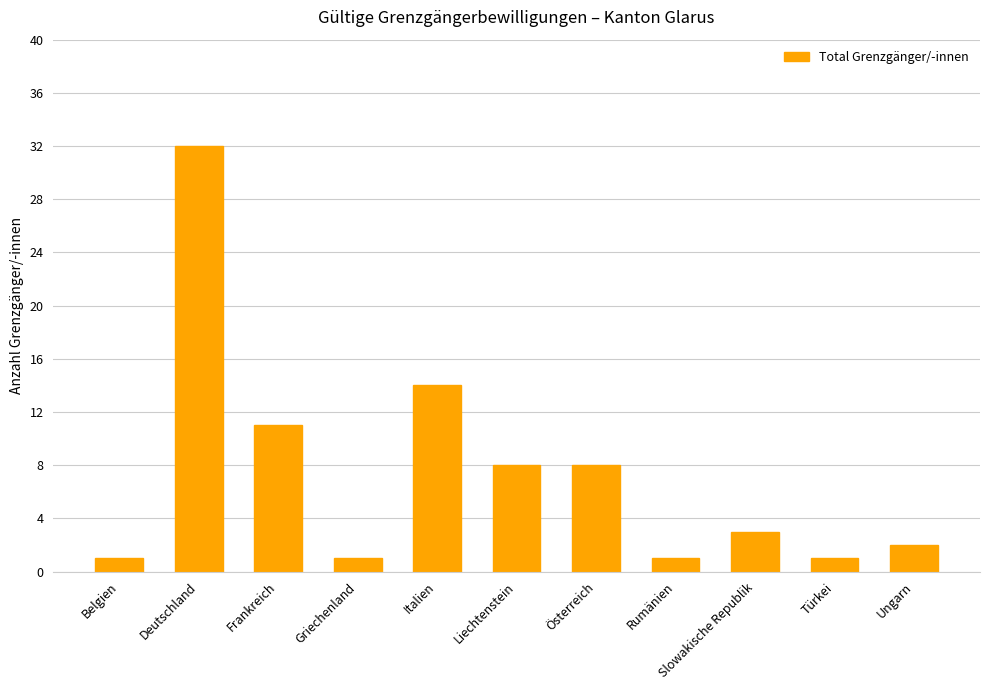

At which label does the data first exceed 3?

Deutschland